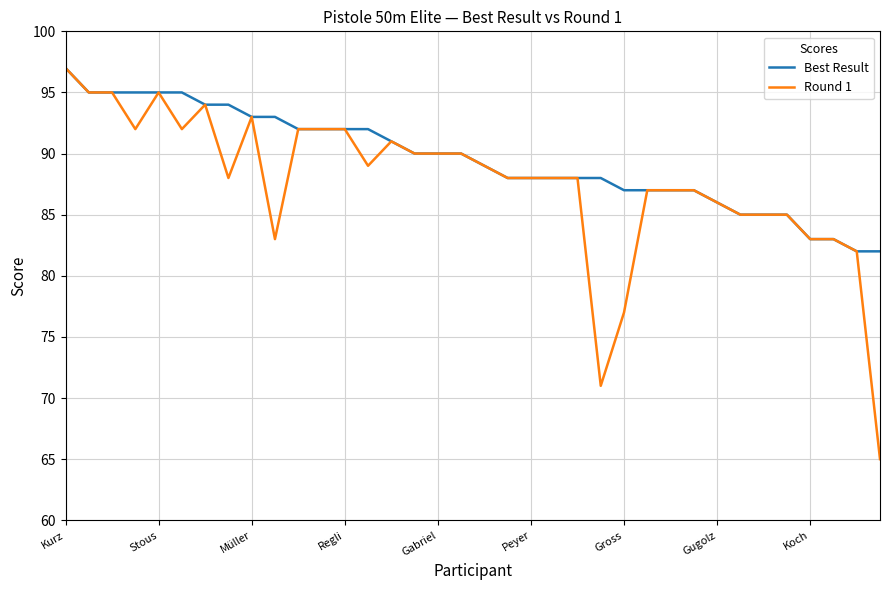

What are all the series names shown in the legend?

Best Result, Round 1